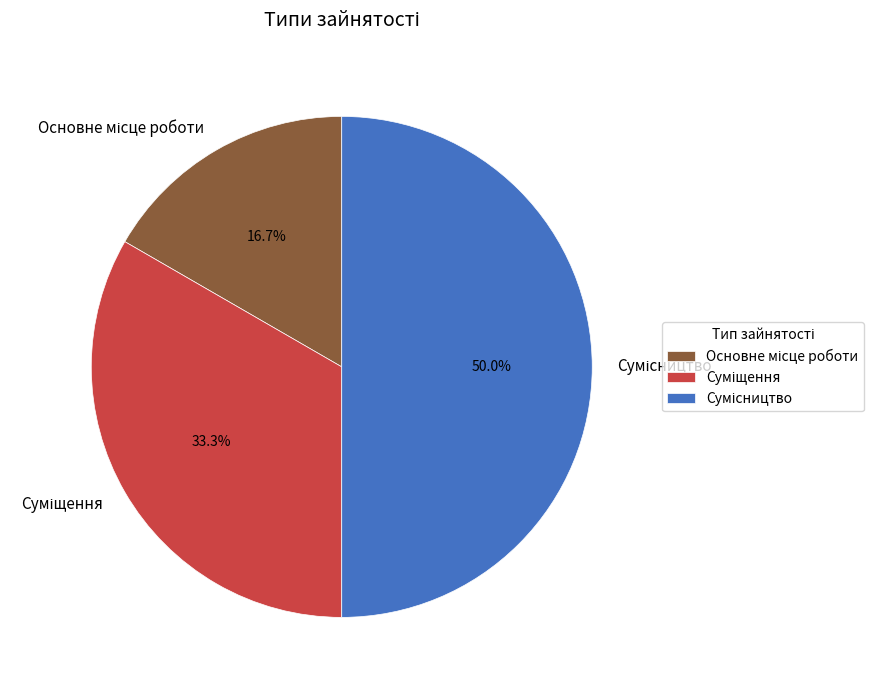

Which slice is the smallest?

Основне місце роботи